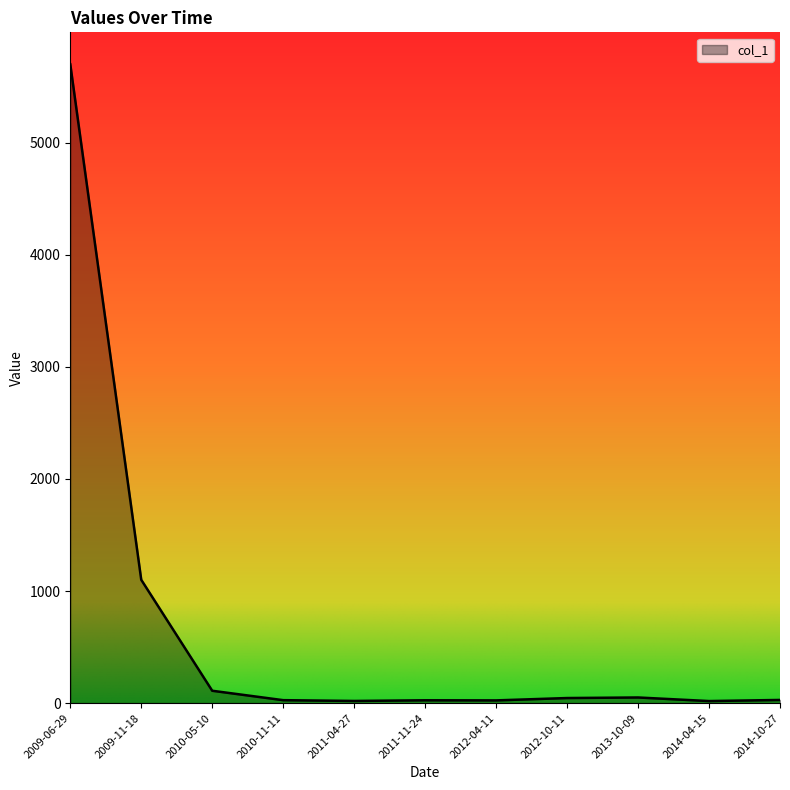

At which category does the chart reach its peak across all series?

2009-06-29